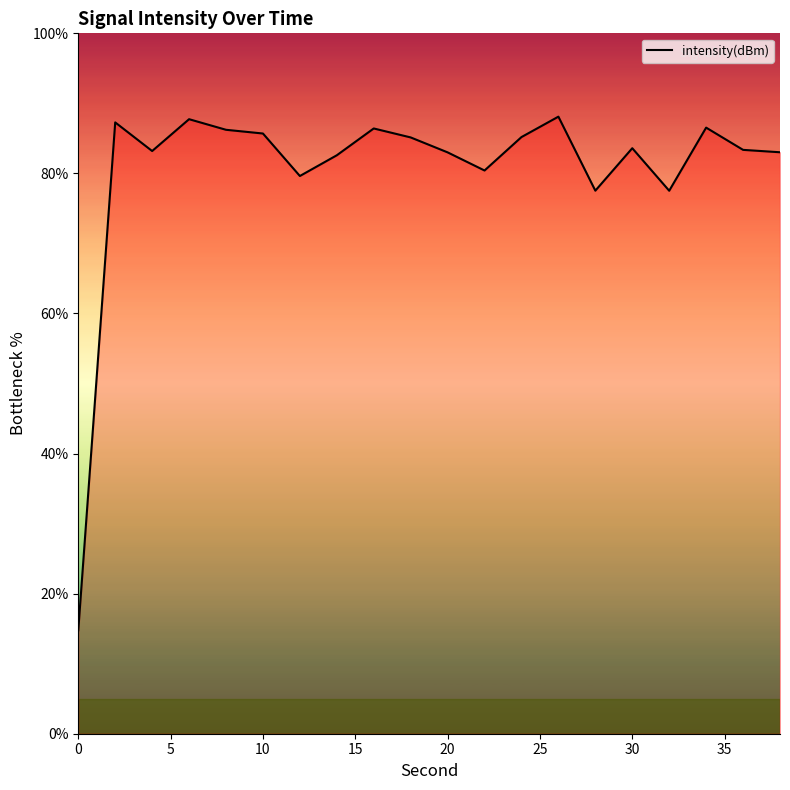

What is the maximum value shown in the chart?

88.1